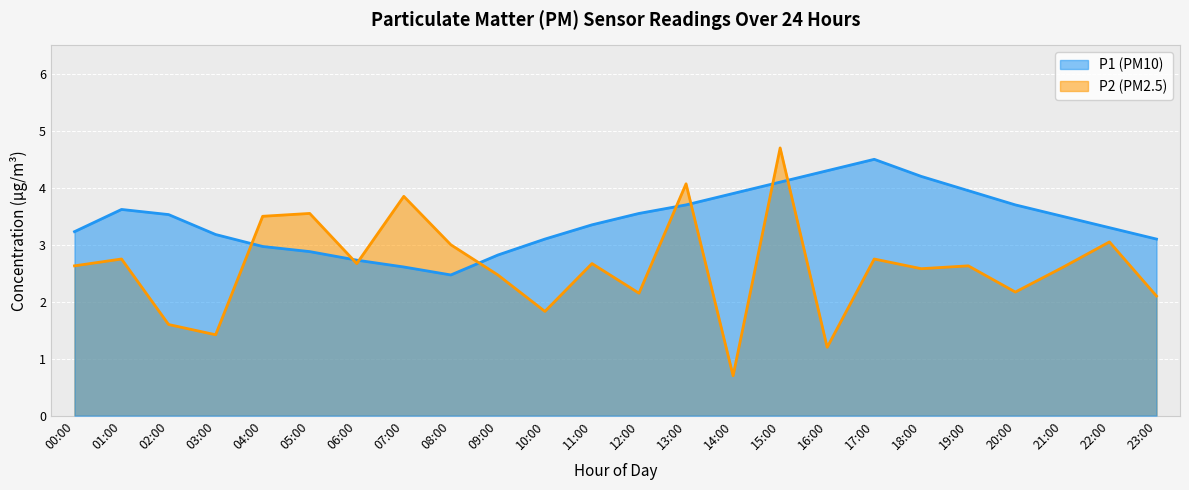

List the series in order of their overall mean, lowest first.

P2, P1